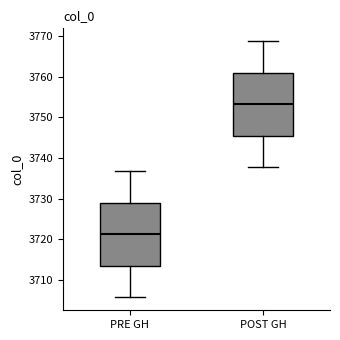

Reading left to right, read every box against the y-axis: the position of its median line, the range the box covers, and the ends of its whiskers. The values are not printed on the chart, so give them approximately, as read against the axis.

PRE GH: median 3721, box 3713 to 3729, whiskers 3706 to 3737
POST GH: median 3753, box 3745 to 3761, whiskers 3738 to 3769